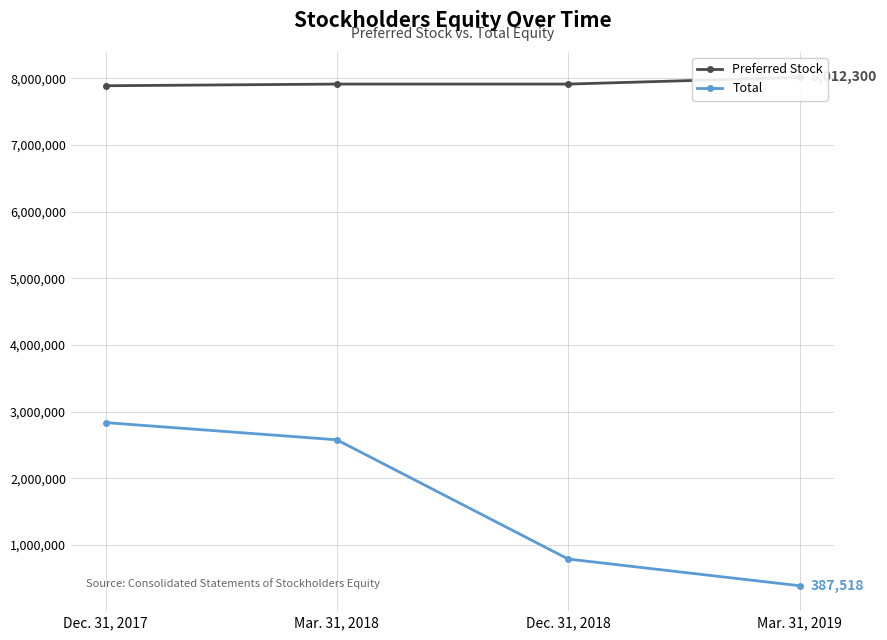

List the series in order of their overall mean, lowest first.

Total, Preferred Stock